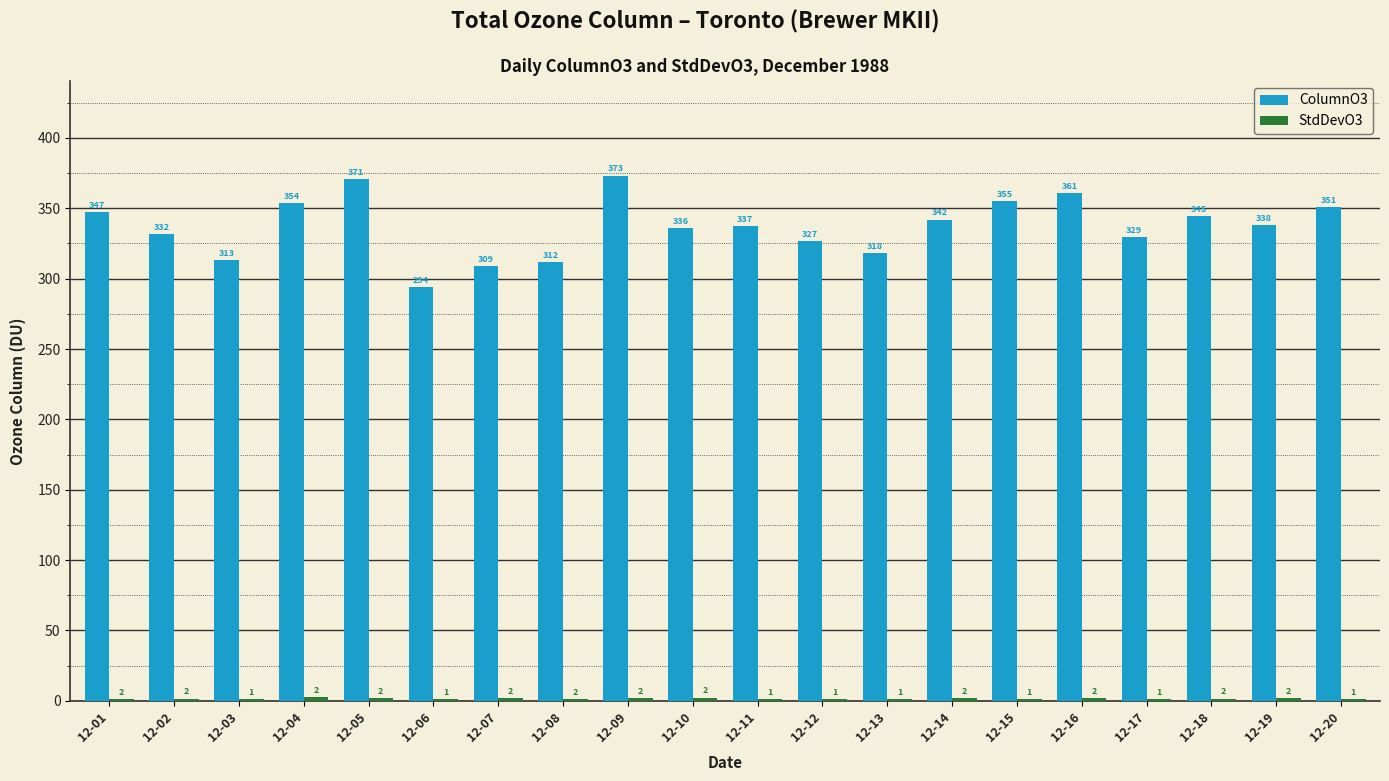

At which label does ColumnO3 reach its peak?

12-09